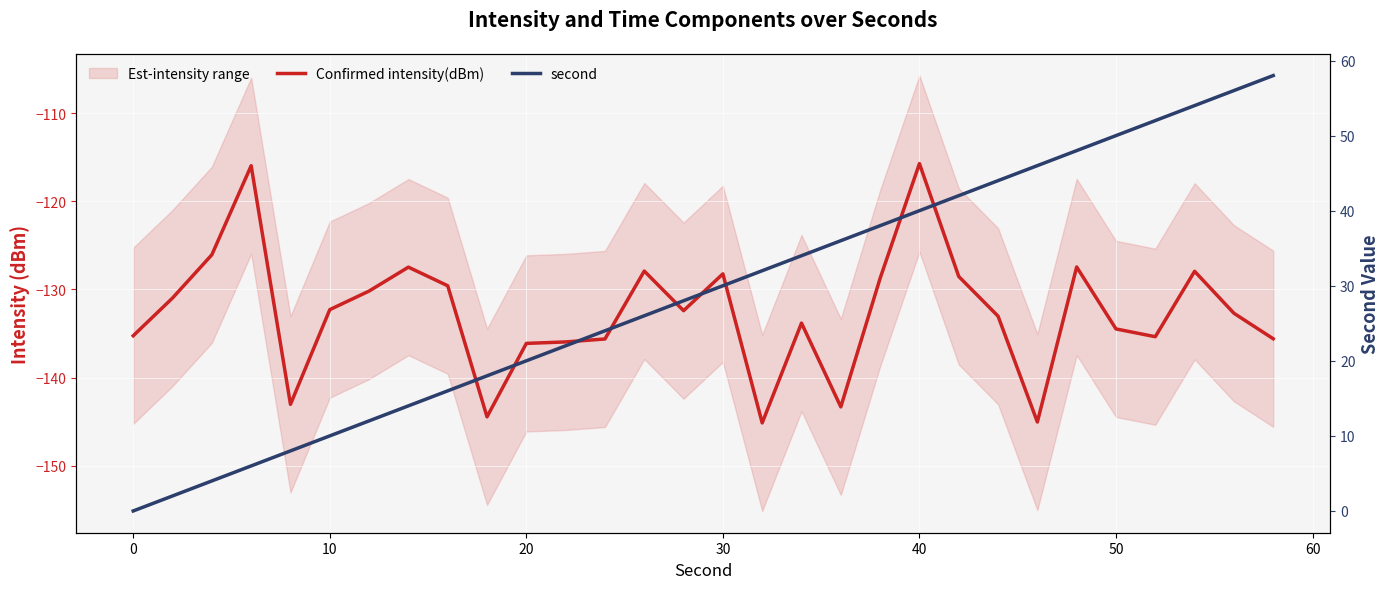

In Confirmed intensity(dBm), how many points are higher than both neighbors (excluding endpoints)?

8